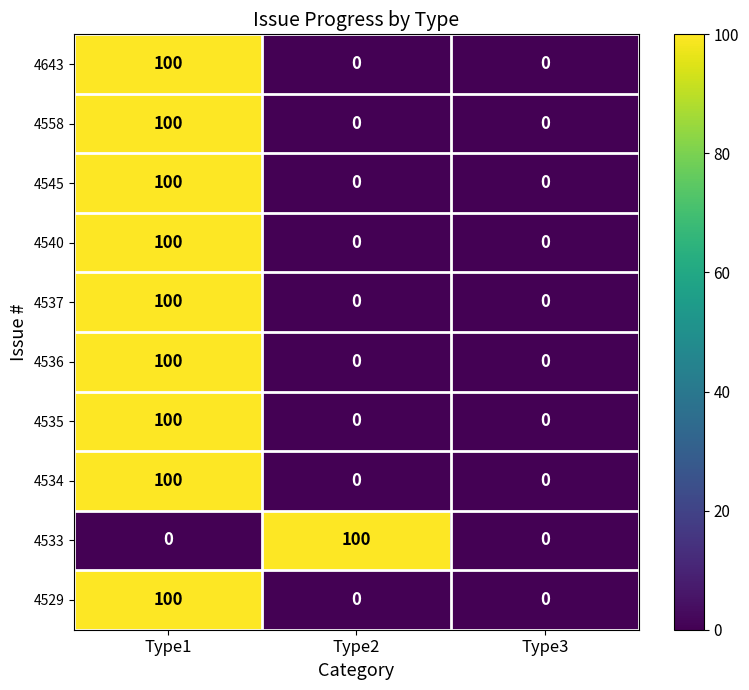

What is the average value of the 4534 series?

33